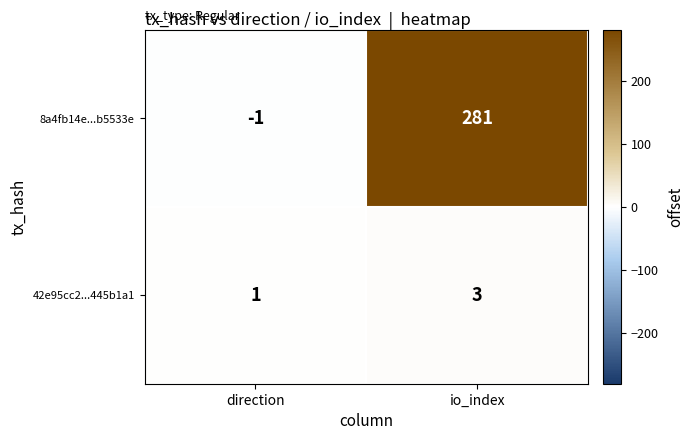

What is the average value of the 8a4fb14e...b5533e series?

140